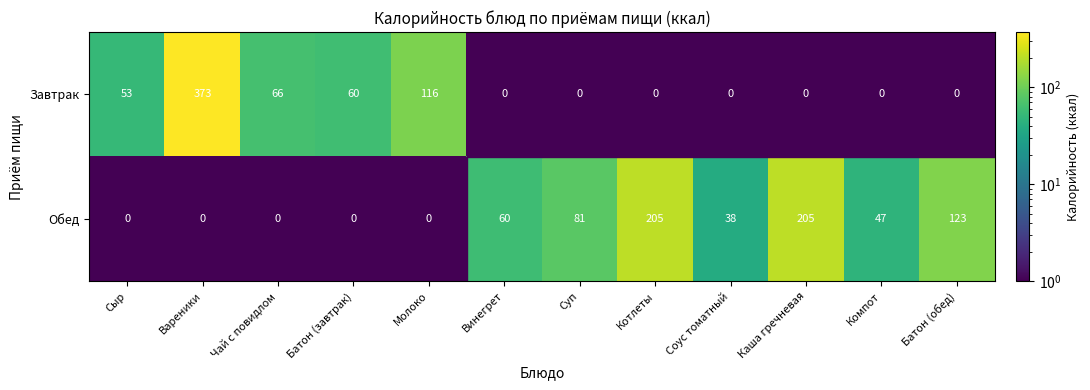

The value of Завтрак at Молоко is 61.8. True or false?

False